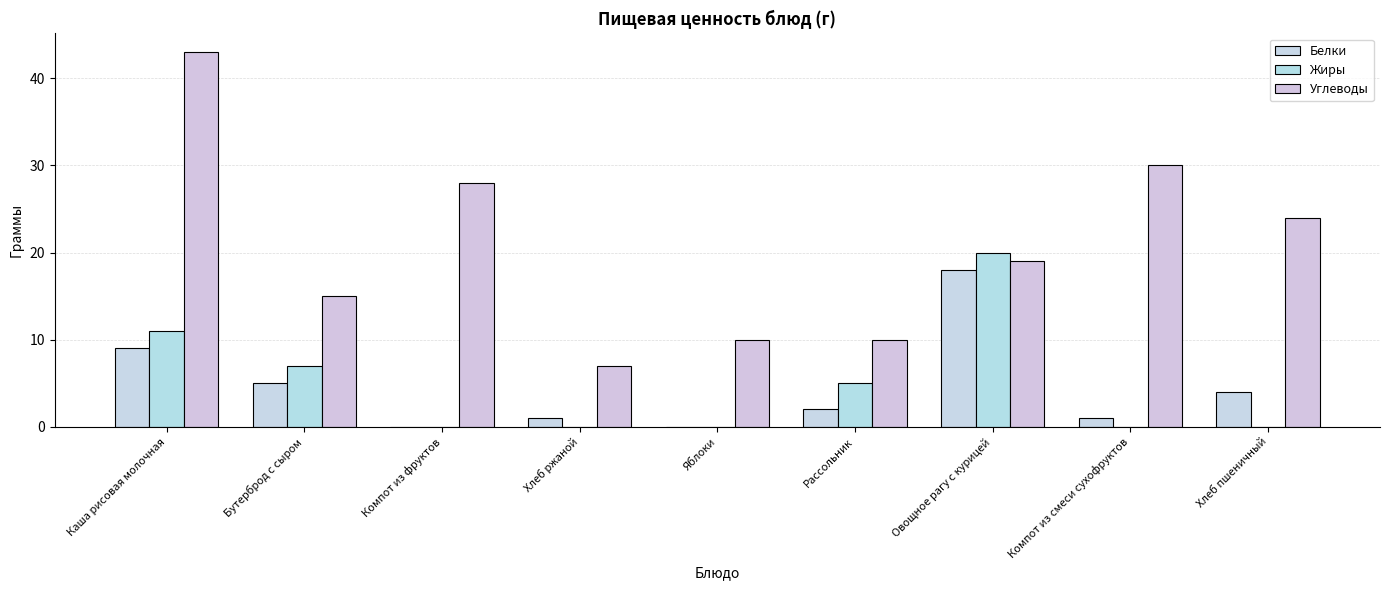

What is the highest value of the Жиры series?

20